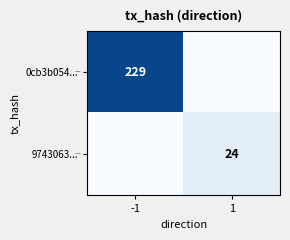

The 0cb3b054... series shows 353 at -1. True or false?

False